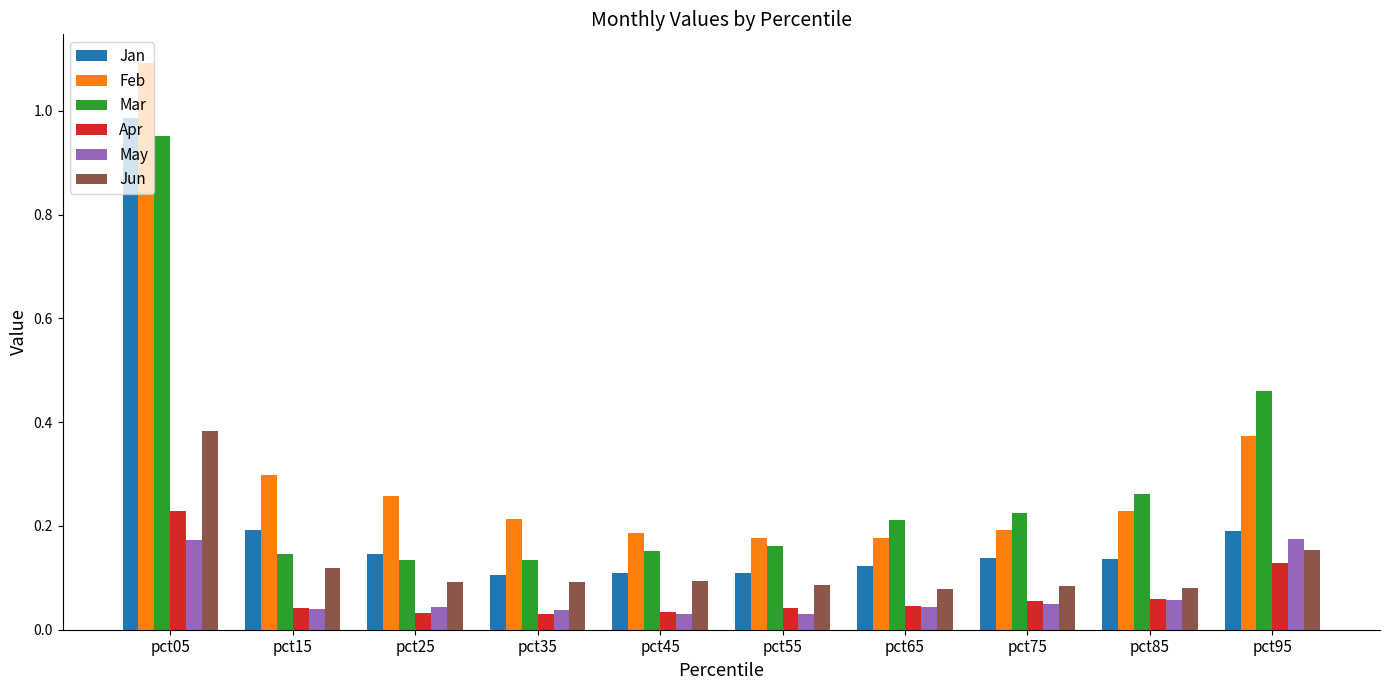

List the series in order of their peak value, lowest first.

May, Apr, Jun, Mar, Jan, Feb